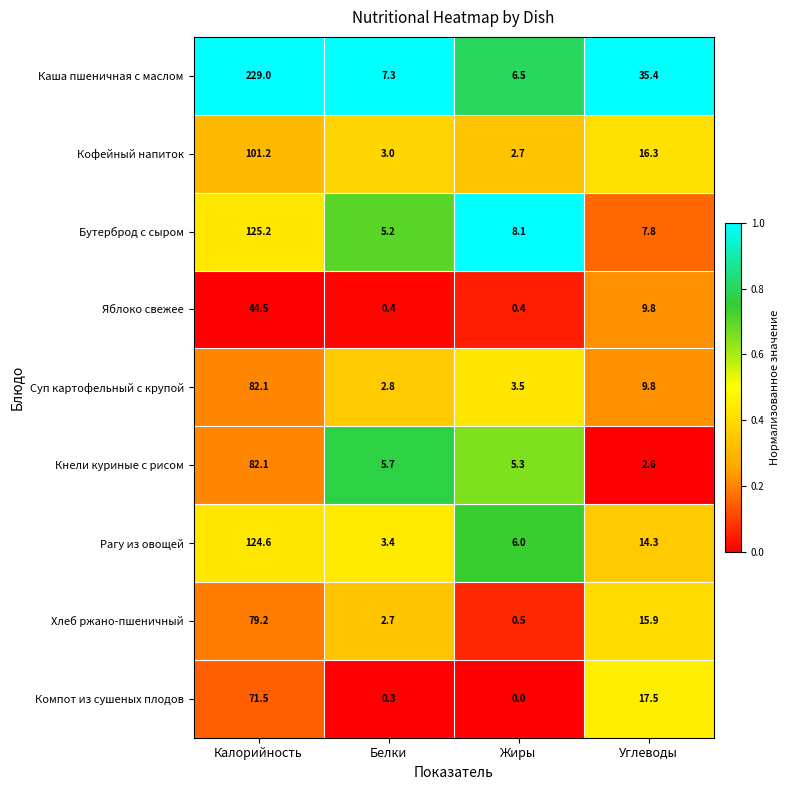

How many series are shown in this chart?

9